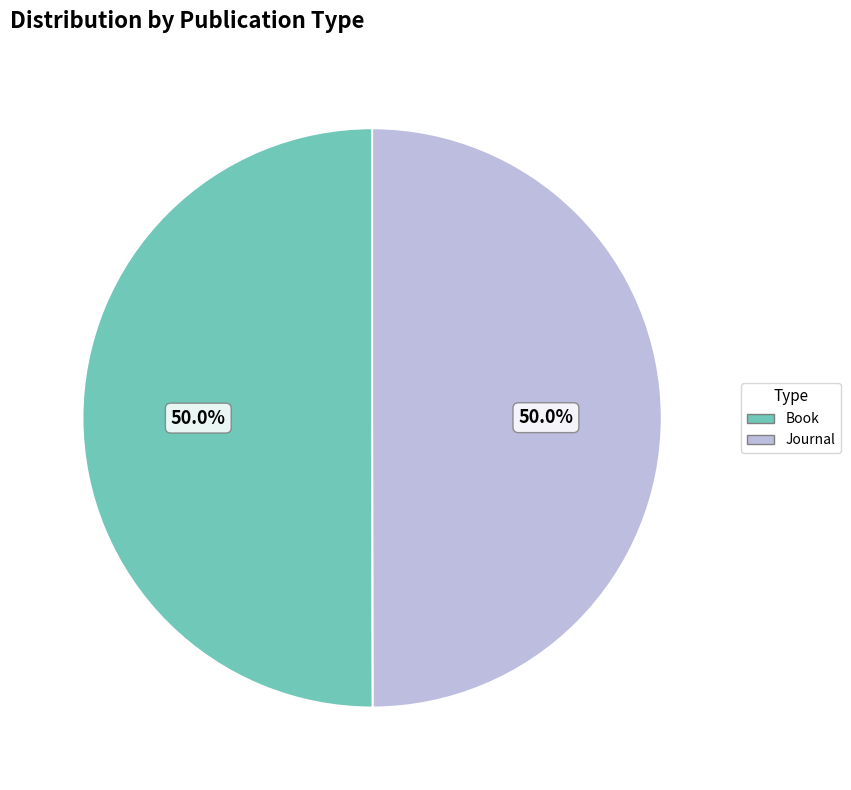

Approximately how many times larger is the value at Journal compared to Book?

1.0